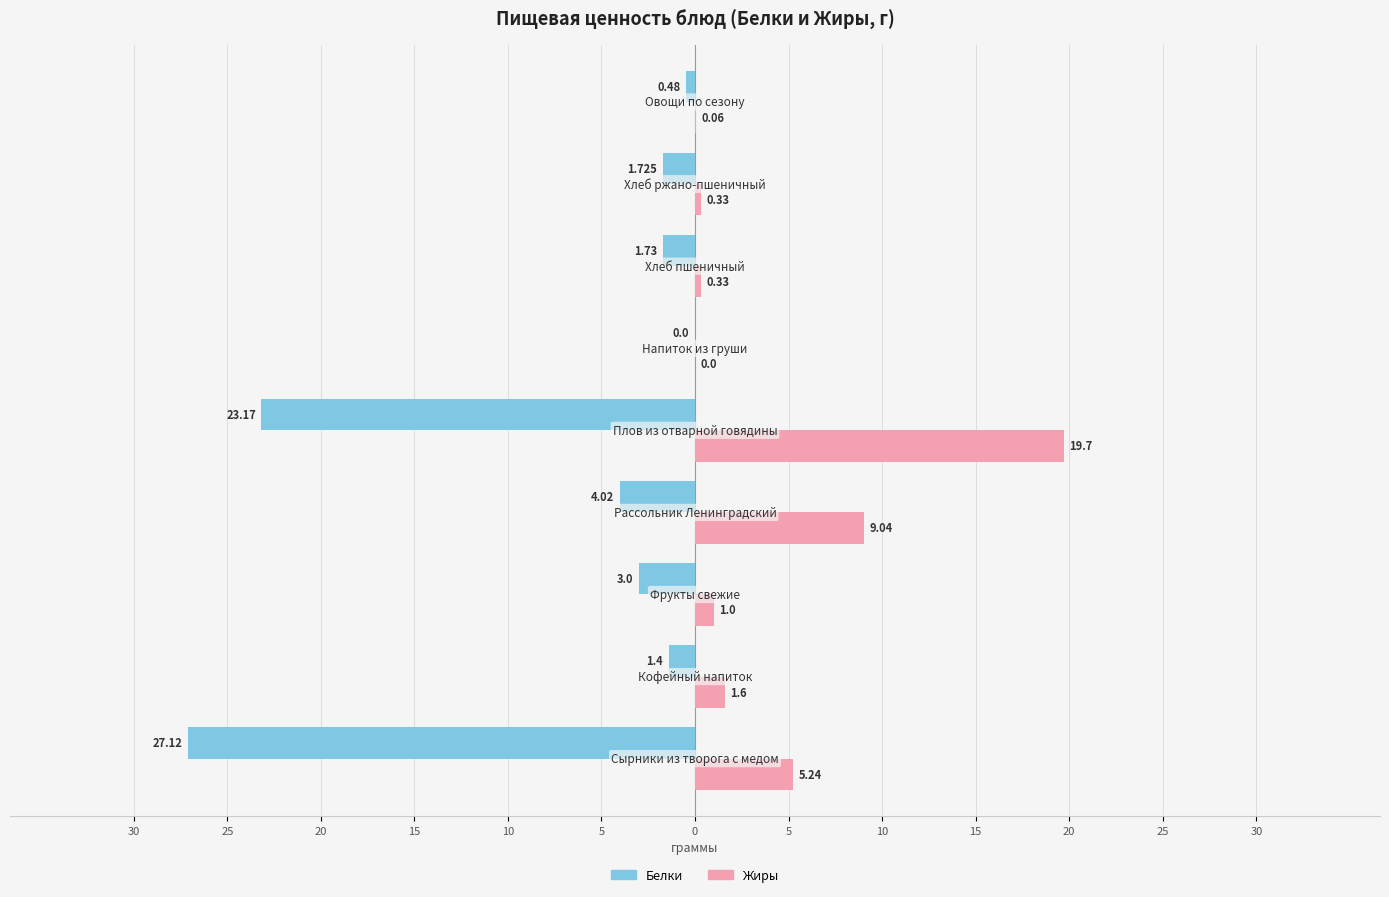

What are all the series names shown in the legend?

Белки, Жиры